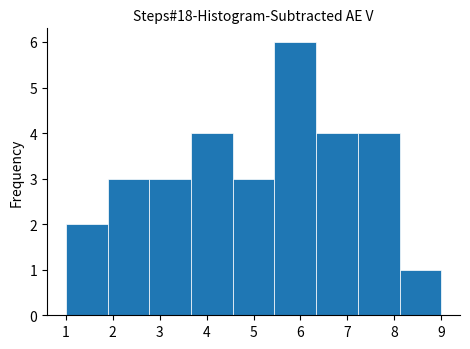

Reading left to right, transcribe this chart: for each bar, give the range it covers on the x-axis and its height. Neither the bar edges nor the heights are printed on the chart, so give them approximately, as read against the axes.

1.0 to 1.9: 2
1.9 to 2.8: 3
2.8 to 3.7: 3
3.7 to 4.6: 4
4.6 to 5.4: 3
5.4 to 6.3: 6
6.3 to 7.2: 4
7.2 to 8.1: 4
8.1 to 9.0: 1